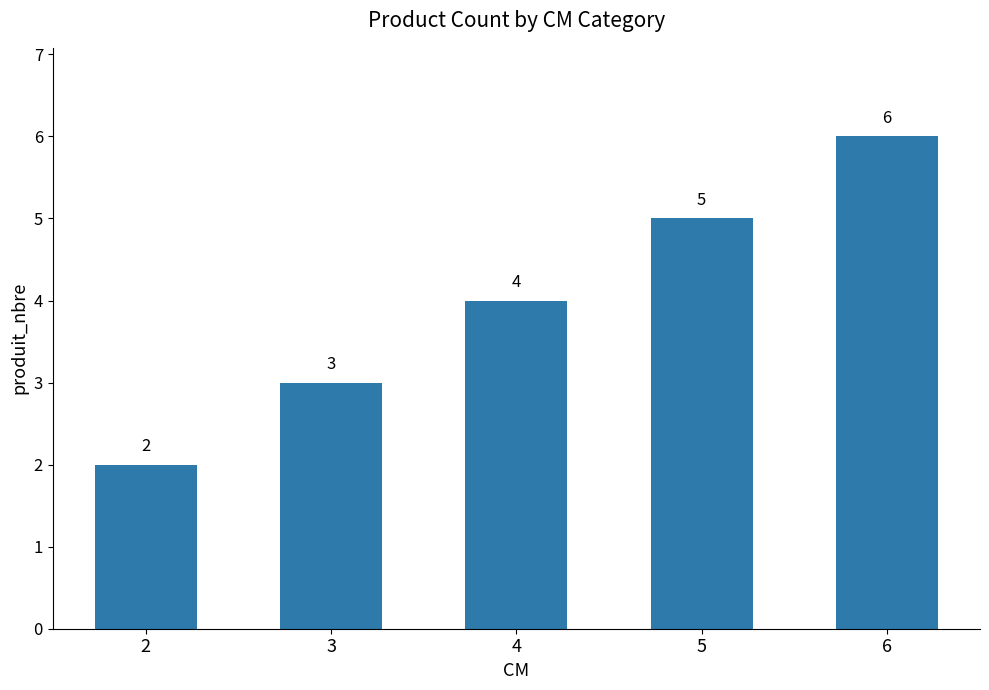

What is the change in value from 3 to 5?

+2